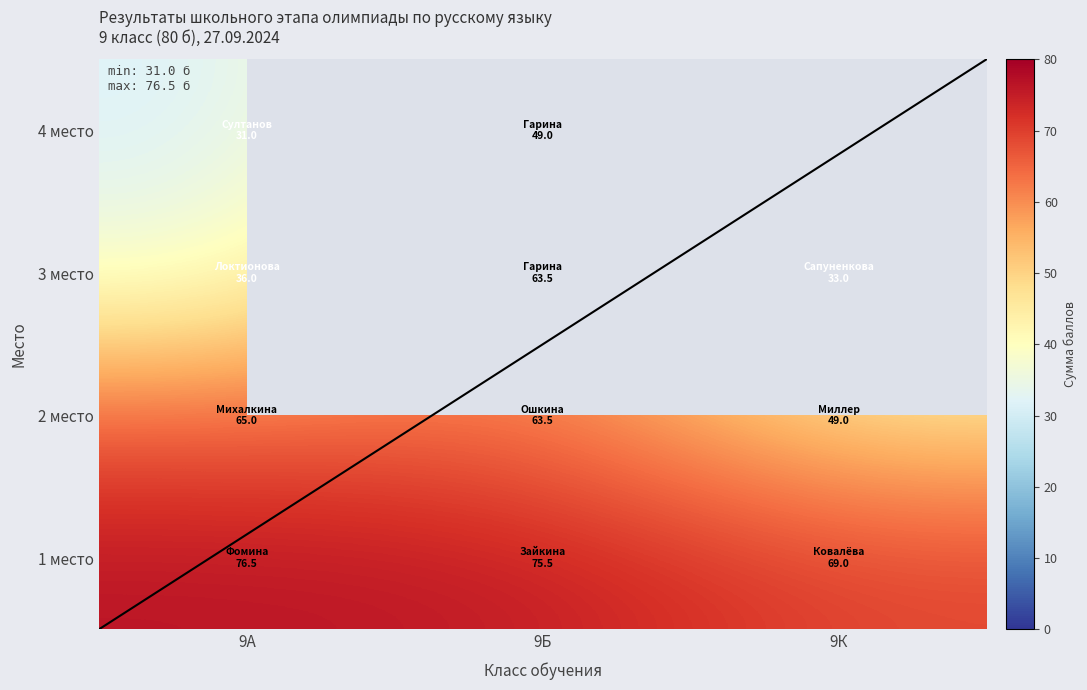

Rank the series by their maximum value, from highest to lowest.

9А, 9Б, 9К